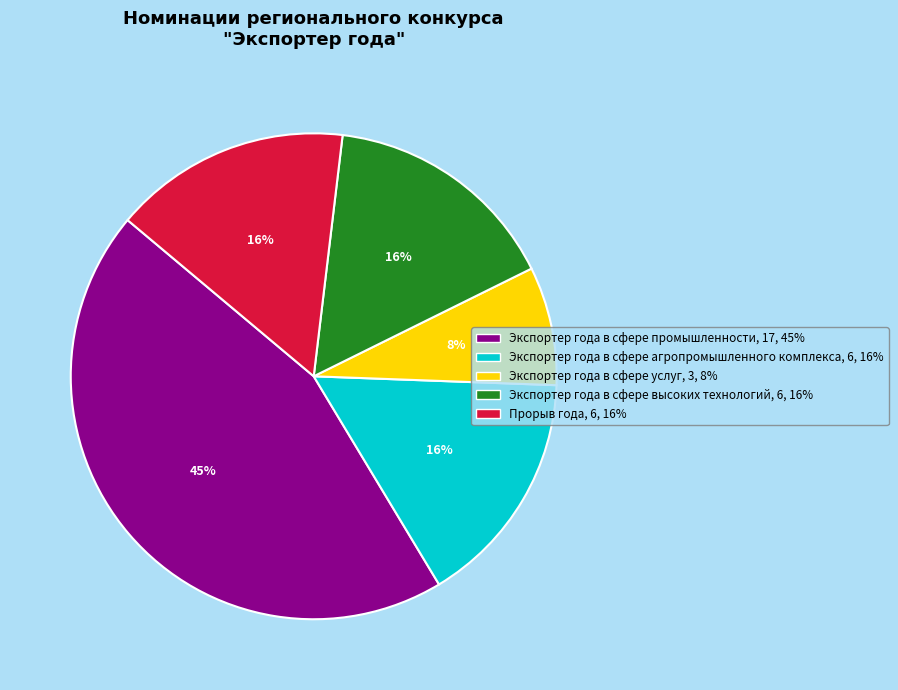

Does any single category account for the majority?

No